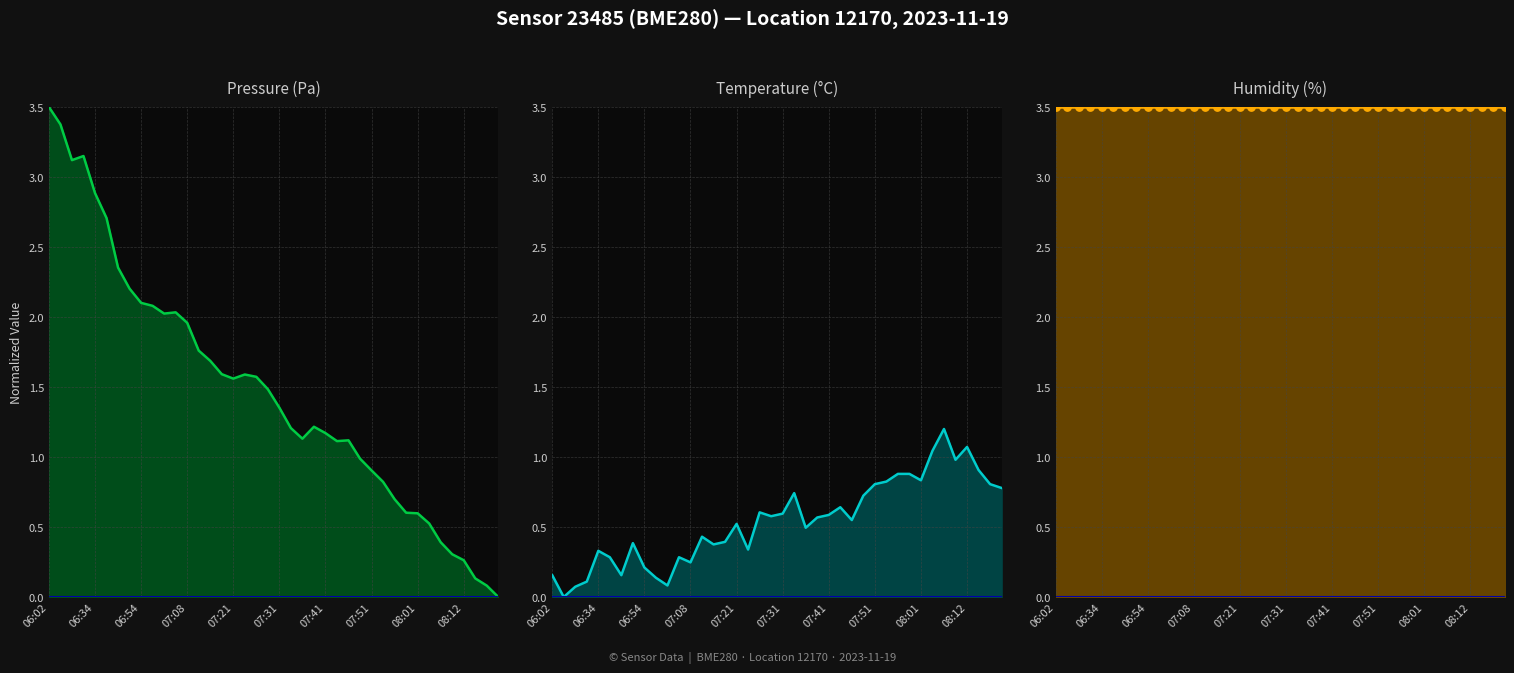

Which series has the largest total across all categories?

Humidity (%) line